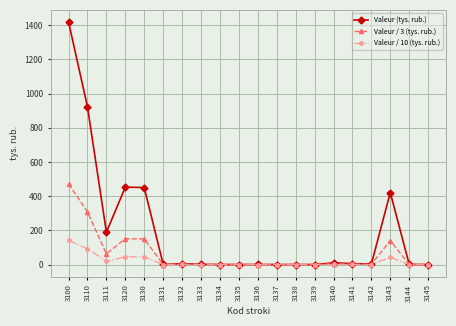

List the series in order of their overall mean, lowest first.

Valeur / 10 (tys. rub.), Valeur / 3 (tys. rub.), Valeur (tys. rub.)